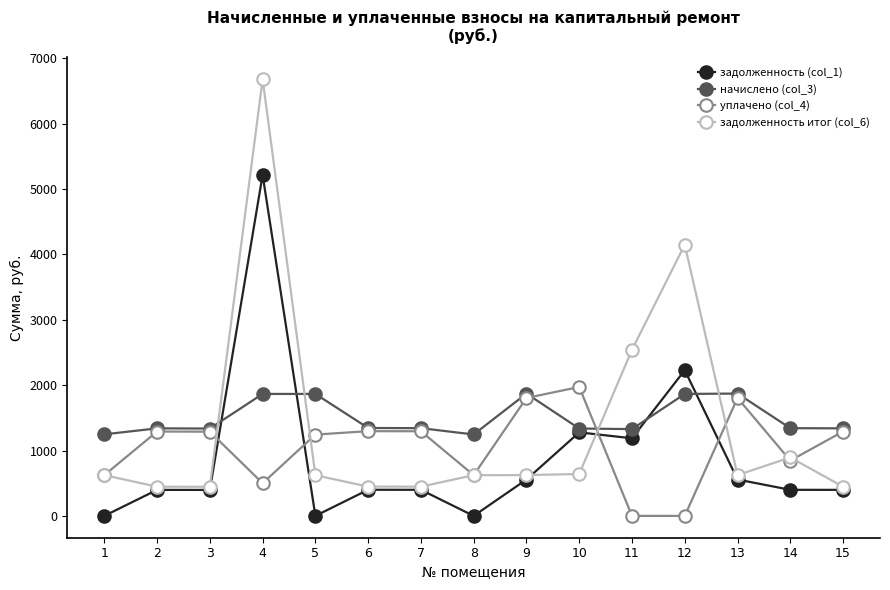

Which series ends up on top after the final intersection of начислено (col_3) and задолженность итог (col_6)?

начислено (col_3)